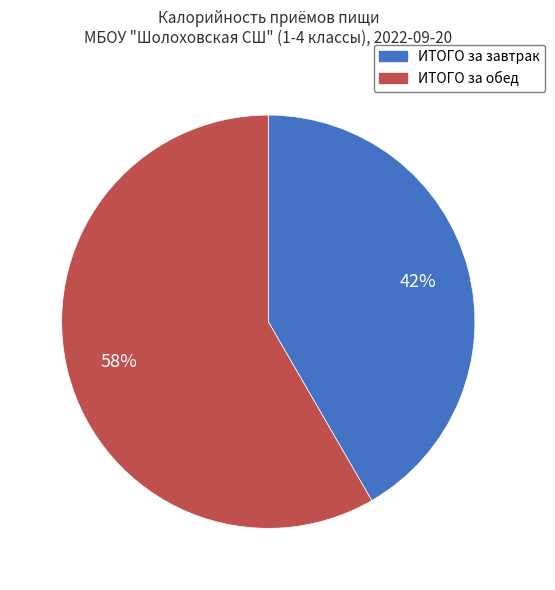

Which has a higher value, ИТОГО за завтрак or ИТОГО за обед?

ИТОГО за обед